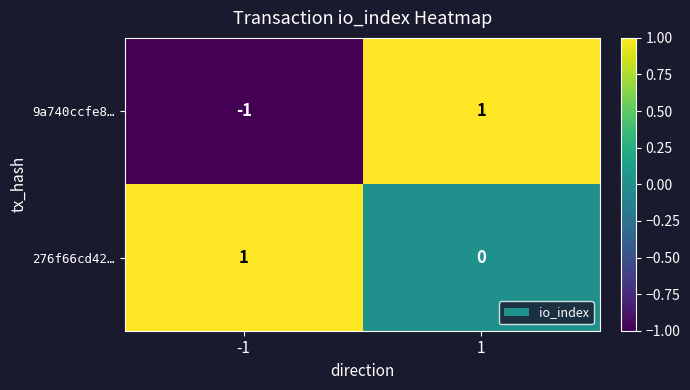

Which label corresponds to the smallest value in the chart?

-1